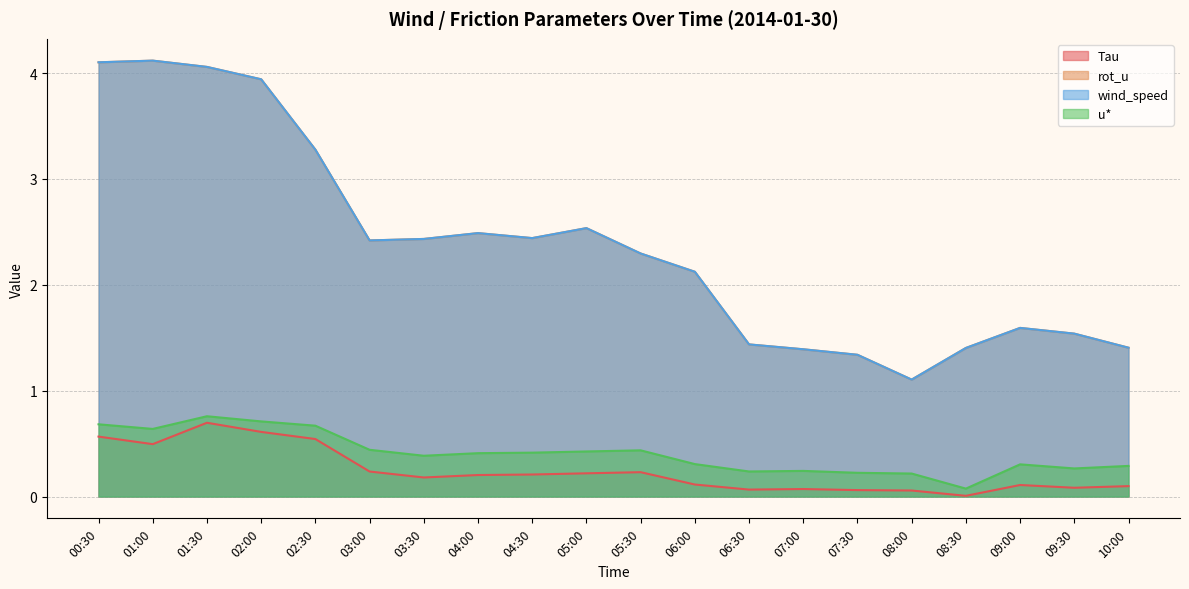

How many values in the wind_speed series are below 2?

8